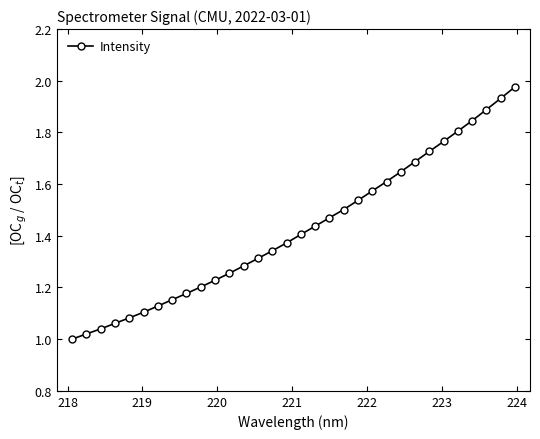

What is the sum of all values?

45.6